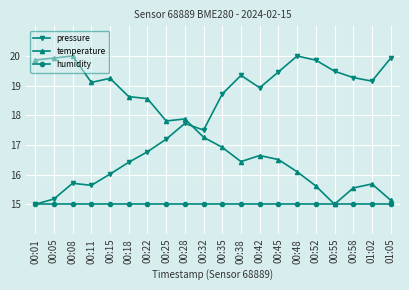

Reading left to right, what are all the values shown in this chart?

pressure: 15.0	15.2	15.7	15.6	16.0	16.4	16.8	17.2	17.7	17.5	18.7	19.3	18.9	19.5	20.0	19.9	19.5	19.3	19.2	19.9
temperature: 19.9	19.9	20.0	19.1	19.2	18.6	18.6	17.8	17.9	17.3	16.9	16.4	16.6	16.5	16.1	15.6	15.0	15.5	15.7	15.1
humidity: 15.0	15.0	15.0	15.0	15.0	15.0	15.0	15.0	15.0	15.0	15.0	15.0	15.0	15.0	15.0	15.0	15.0	15.0	15.0	15.0